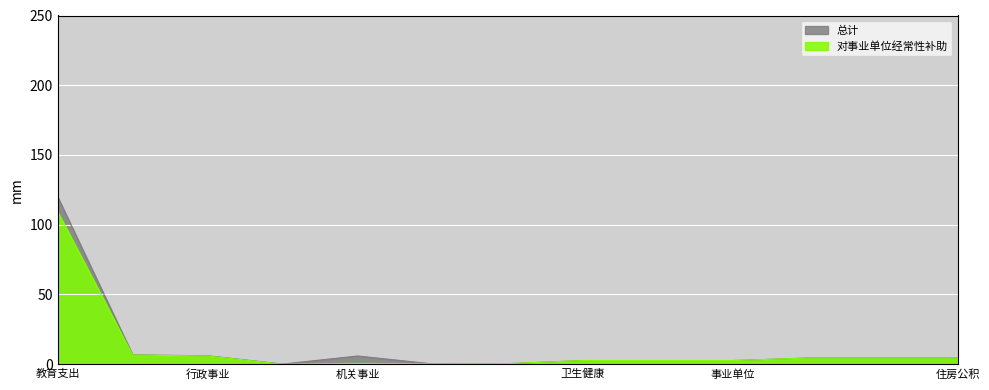

Is it true that 对事业单位经常性补助 equals -74.5 at 行政单位离退休?

False